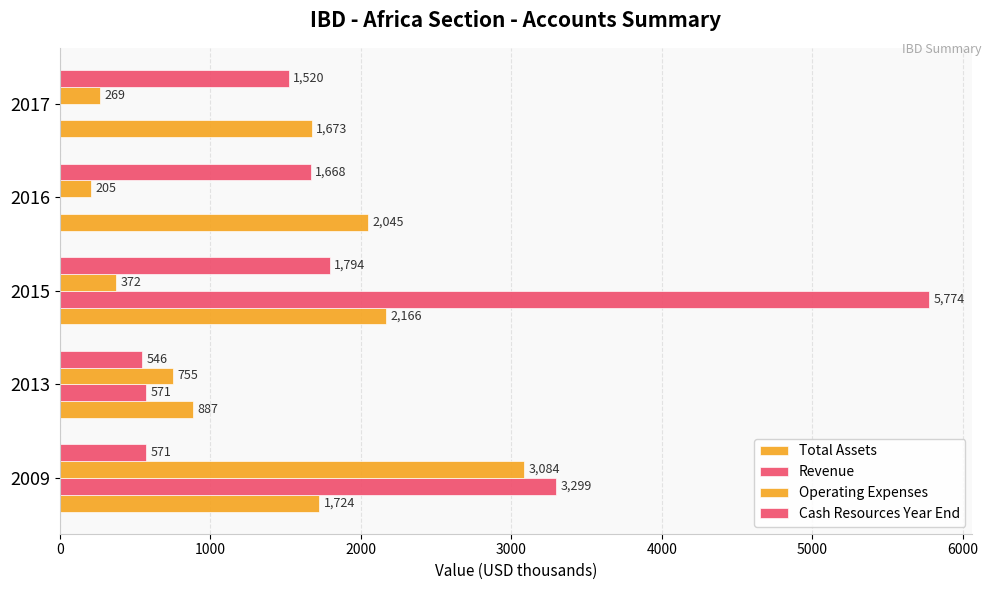

How many distinct data groups are displayed?

4